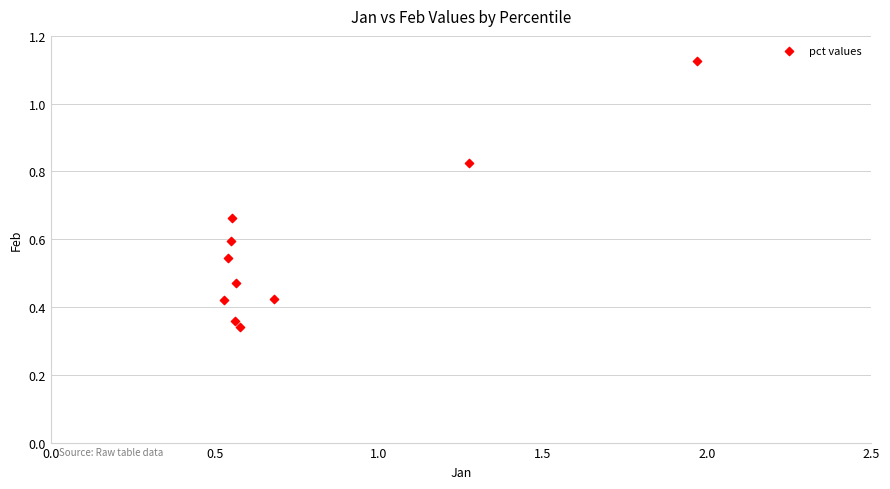

What is the average Y value?

0.6